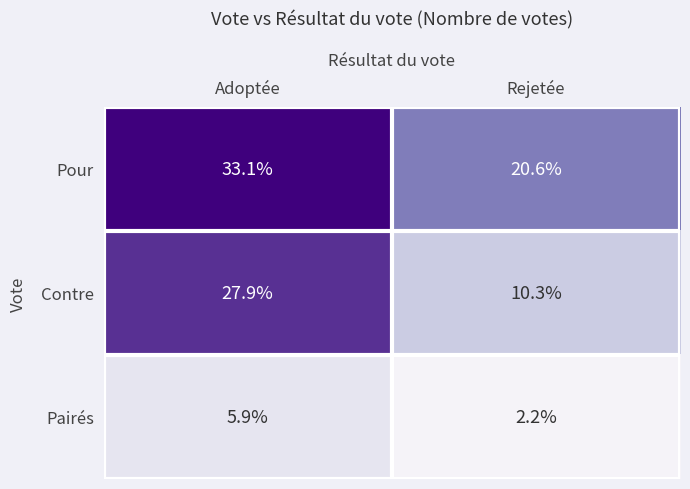

At which label does Pour first exceed 33?

Adoptée